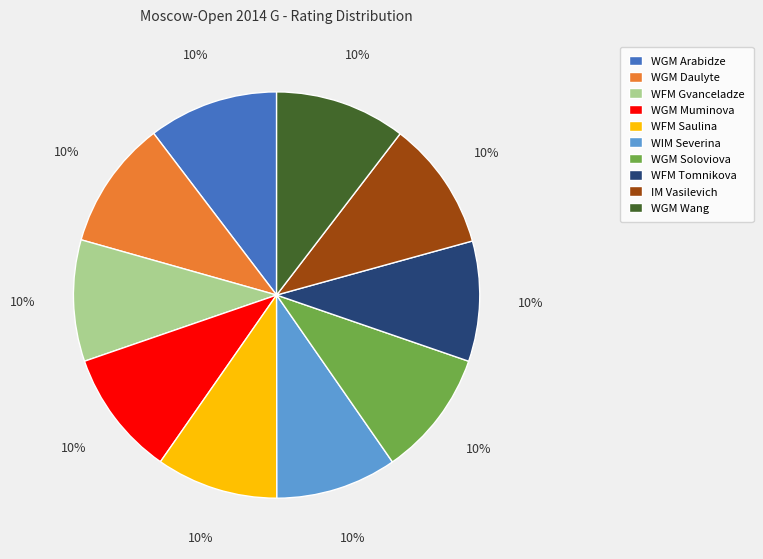

How many slices are in this pie chart?

10